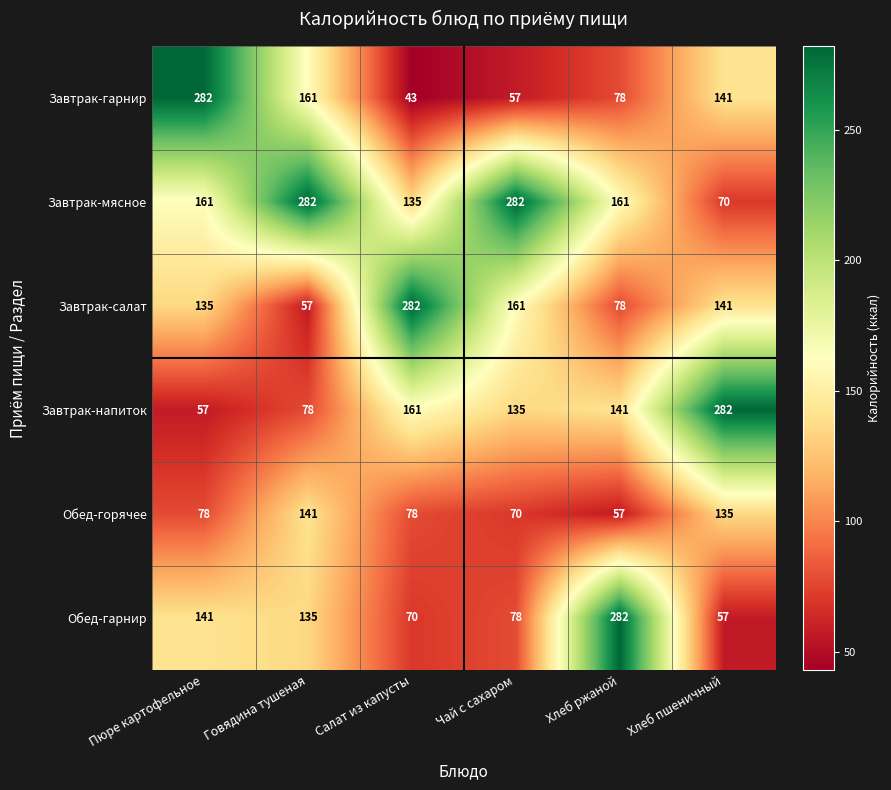

Which series has the largest range (max minus min)?

Завтрак-гарнир